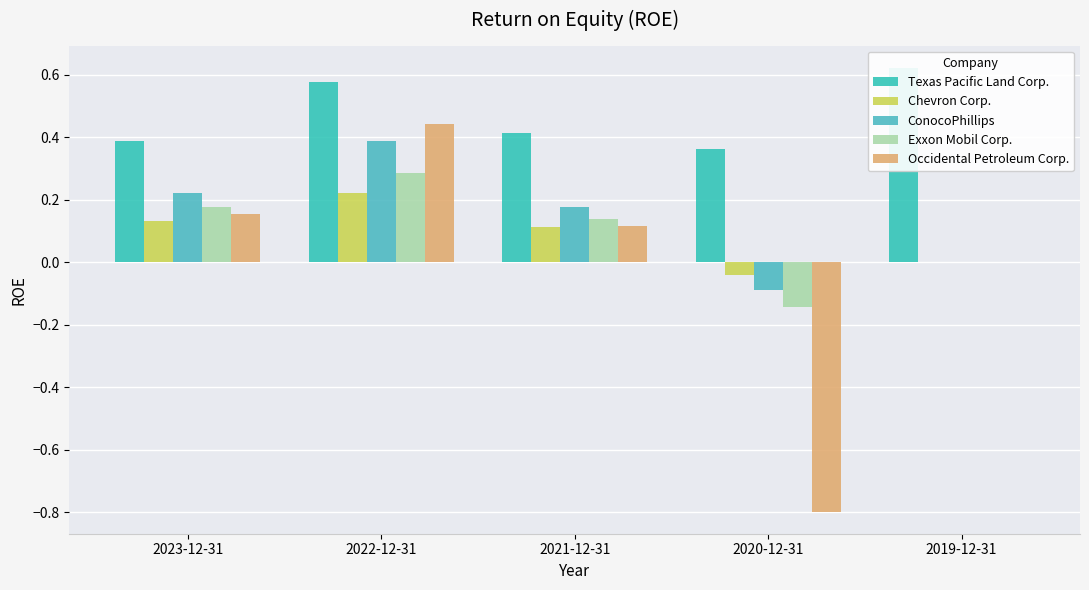

Which category has the lowest value in the Exxon Mobil Corp. series?

2020-12-31